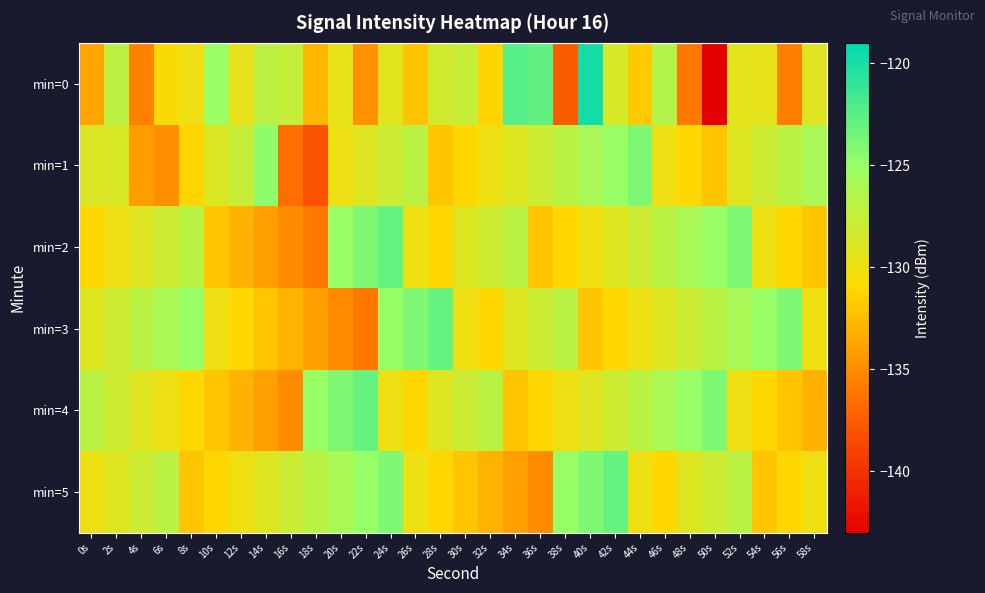

Rank the series at 4s from lowest to highest value.

min=0, min=1, min=2, min=4, min=5, min=3